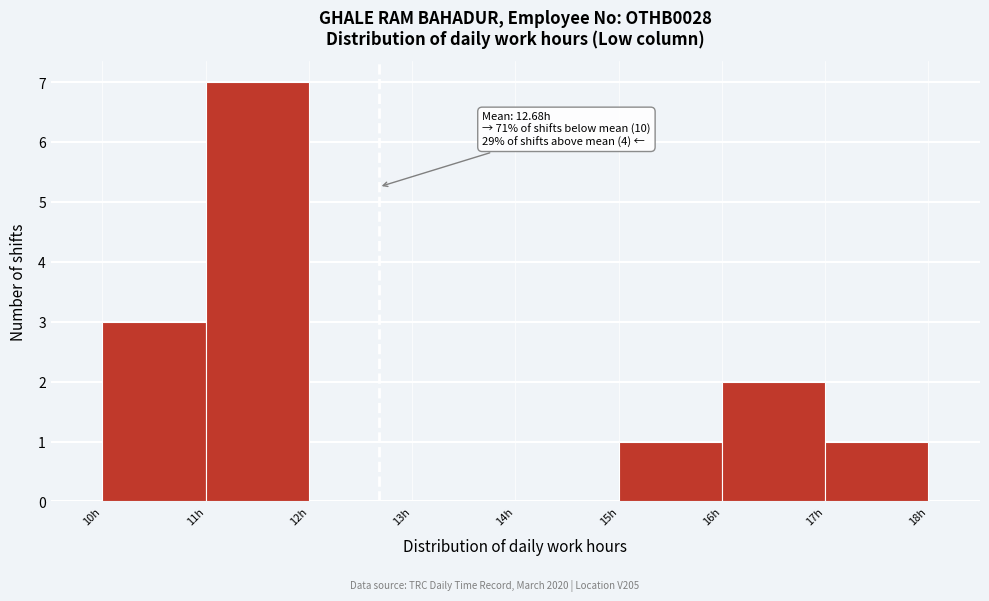

Over which range of the x-axis is the bar tallest?

11 to 12